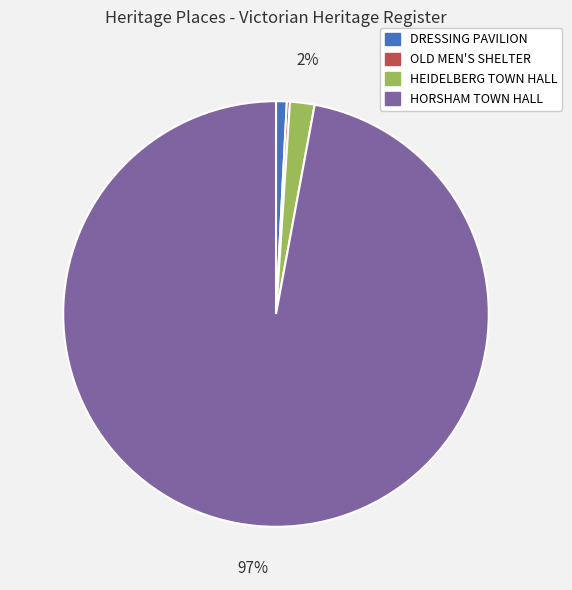

Between DRESSING PAVILION and HEIDELBERG TOWN HALL, which is larger?

HEIDELBERG TOWN HALL